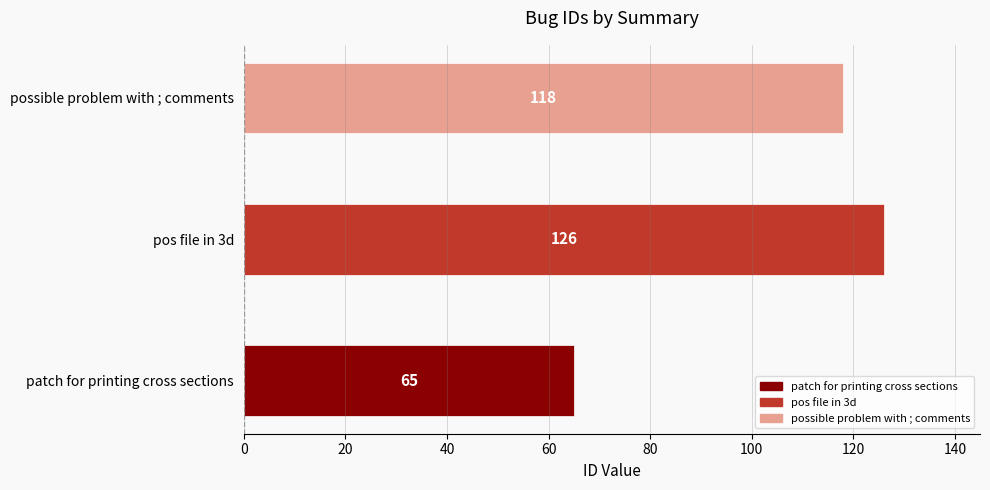

How many categories are shown in the chart?

3